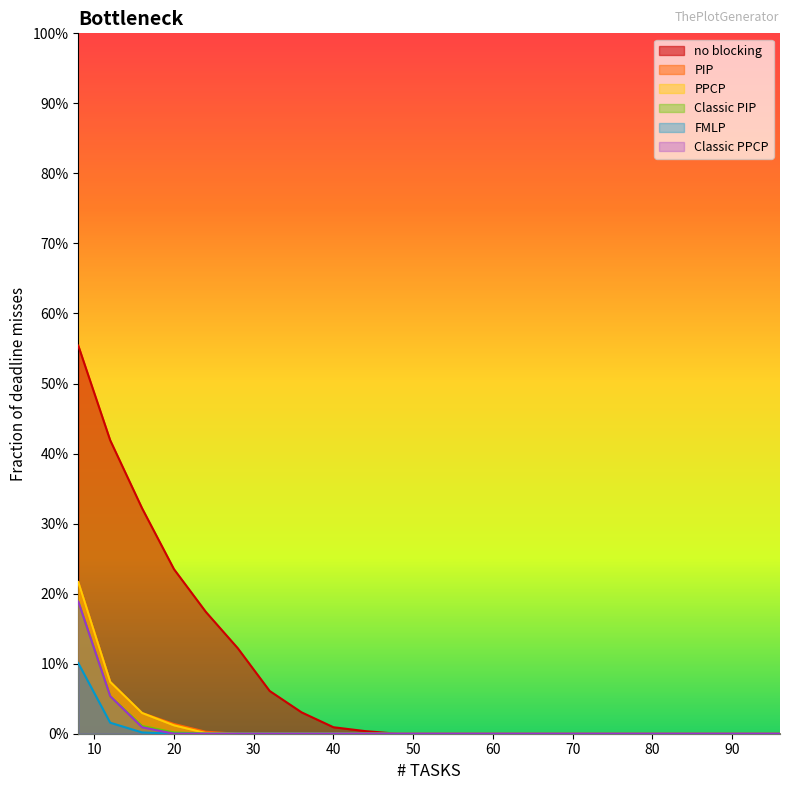

At which category is the sum across all series the highest?

8